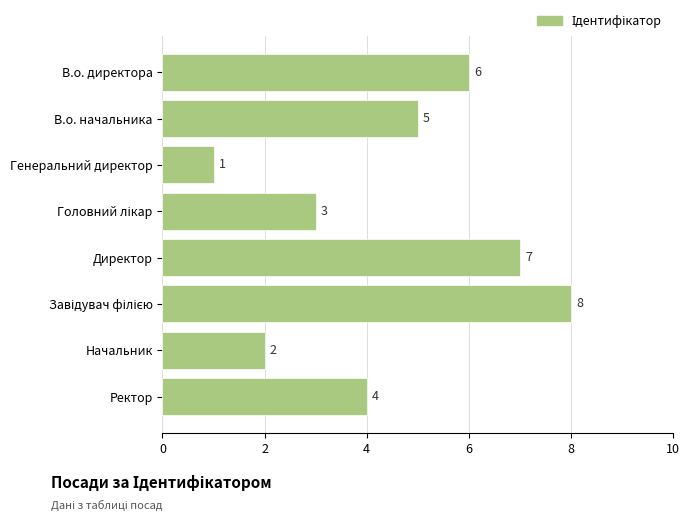

Reading bottom to top, list all the values displayed in this chart.

4	2	8	7	3	1	5	6